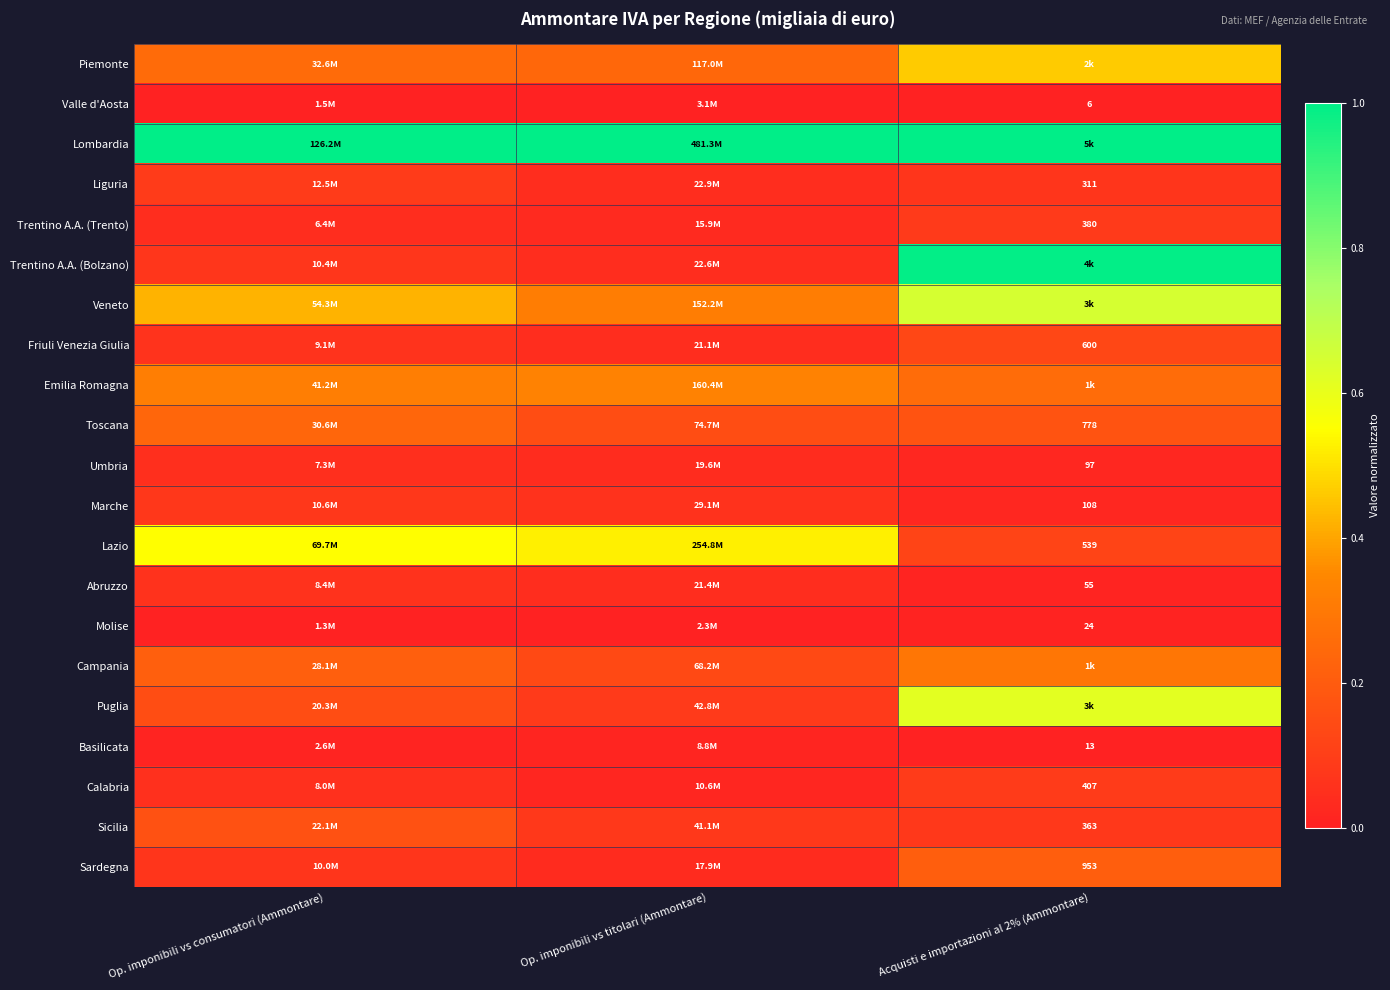

Is the value of Sicilia at Acquisti e importazioni al 2% (Ammontare) greater than the value of Lazio at Acquisti e importazioni al 2% (Ammontare)?

No